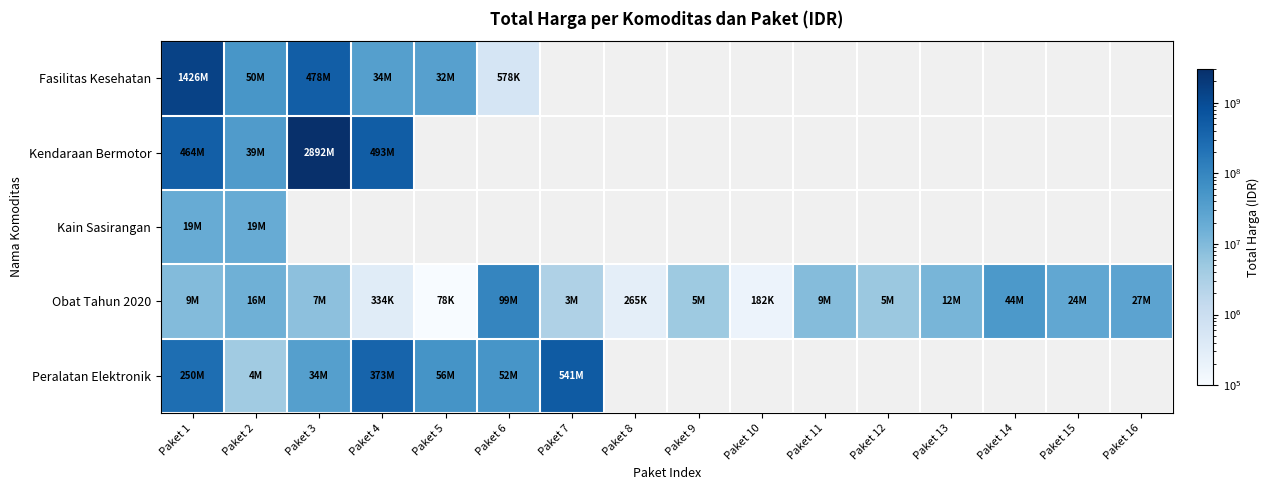

What is the highest value of the Kain Sasirangan series?

19175000.0